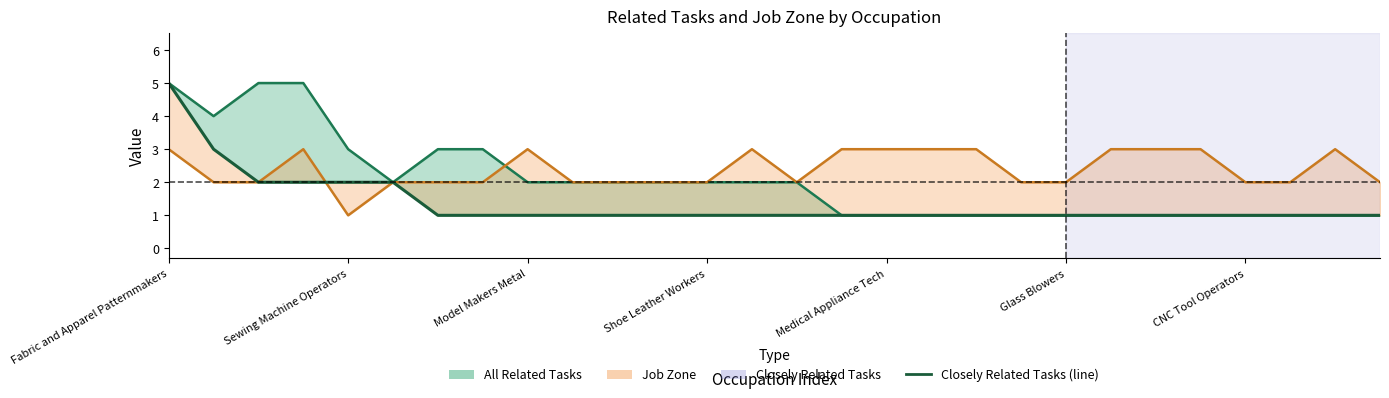

What is the value of the Job Zone (line) point at the 13th from the left?

2